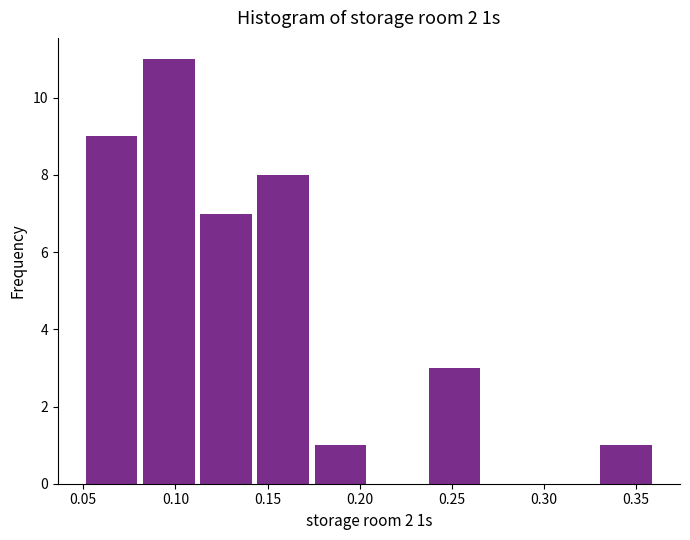

Reading left to right, transcribe this chart: for each bar, give the range it covers on the x-axis and its height. Neither the bar edges nor the heights are printed on the chart, so give them approximately, as read against the axes.

0.050 to 0.081: 9
0.081 to 0.112: 11
0.112 to 0.143: 7
0.143 to 0.174: 8
0.174 to 0.205: 1
0.205 to 0.236: 0
0.236 to 0.267: 3
0.267 to 0.298: 0
0.298 to 0.329: 0
0.329 to 0.360: 1